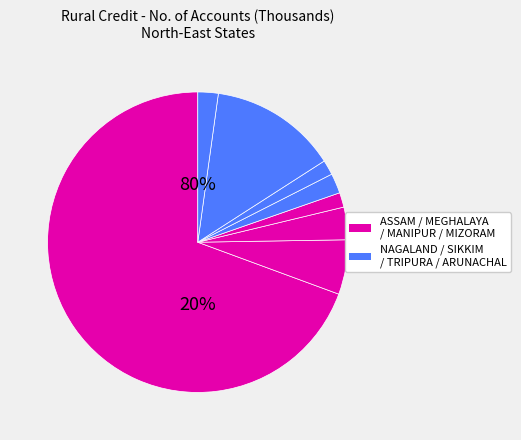

To the nearest percent, what percentage of the pie is NAGALAND?

2%